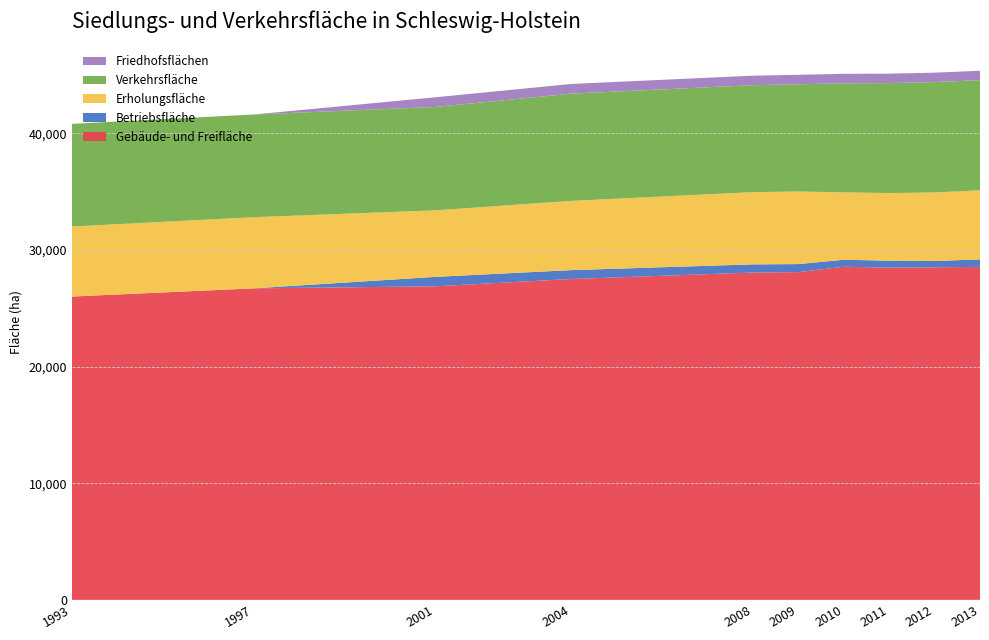

Reading left to right, list all the values displayed in this chart.

Gebäude- und Freifläche: 1993=26000.0	1997=26700.0	2001=26878.0	2004=27504.0	2008=28055.0	2009=28093.3	2010=28554.7	2011=28473.2	2012=28504.2	2013=28540.8
Betriebsfläche: 1993=0.0	1997=0.0	2001=806.0	2004=760.0	2008=701.0	2009=687.1	2010=597.2	2011=600.0	2012=542.9	2013=641.1
Erholungsfläche: 1993=6000.0	1997=6100.0	2001=5702.0	2004=5935.0	2008=6191.0	2009=6220.9	2010=5774.6	2011=5793.9	2012=5875.1	2013=5920.6
Verkehrsfläche: 1993=8800.0	1997=8800.0	2001=8860.0	2004=9189.0	2008=9171.0	2009=9191.0	2010=9351.7	2011=9424.4	2012=9456.9	2013=9440.3
Friedhofsflächen: 1993=0.0	1997=0.0	2001=829.0	2004=832.0	2008=811.0	2009=810.6	2010=812.2	2011=812.2	2012=807.2	2013=807.2